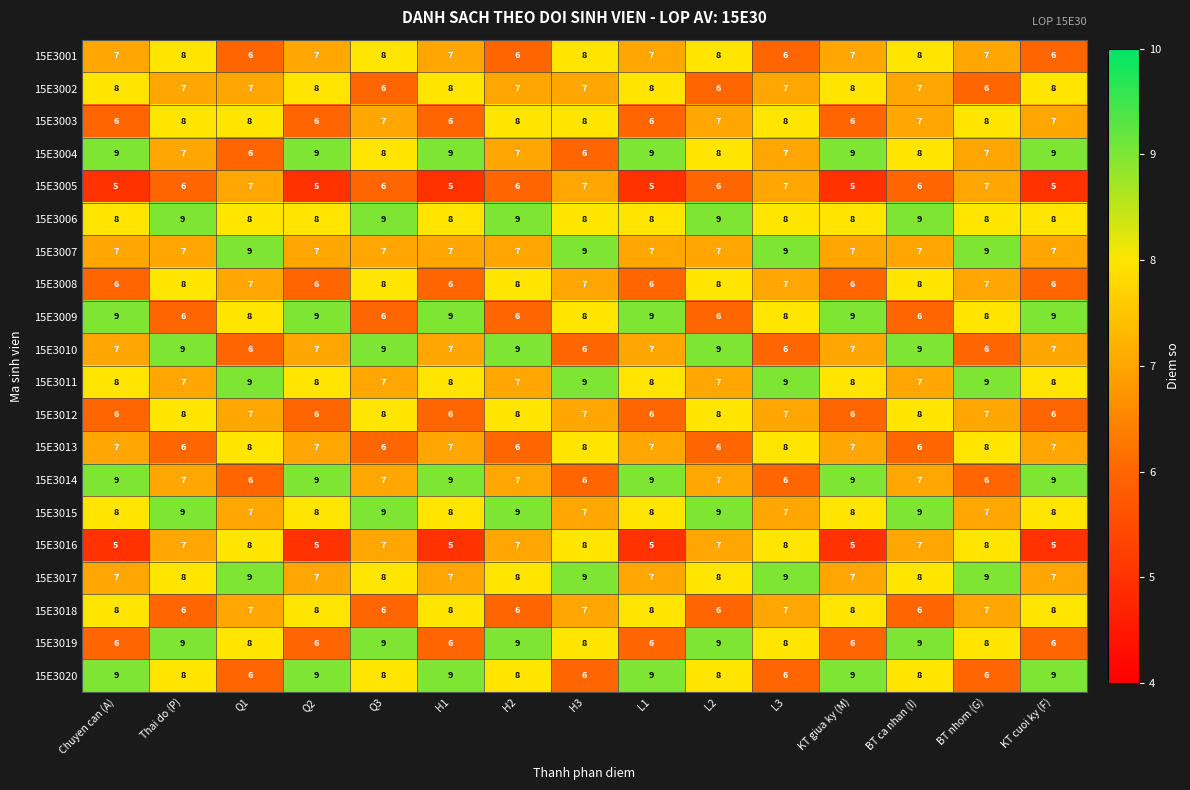

What is the maximum value shown in the chart?

9